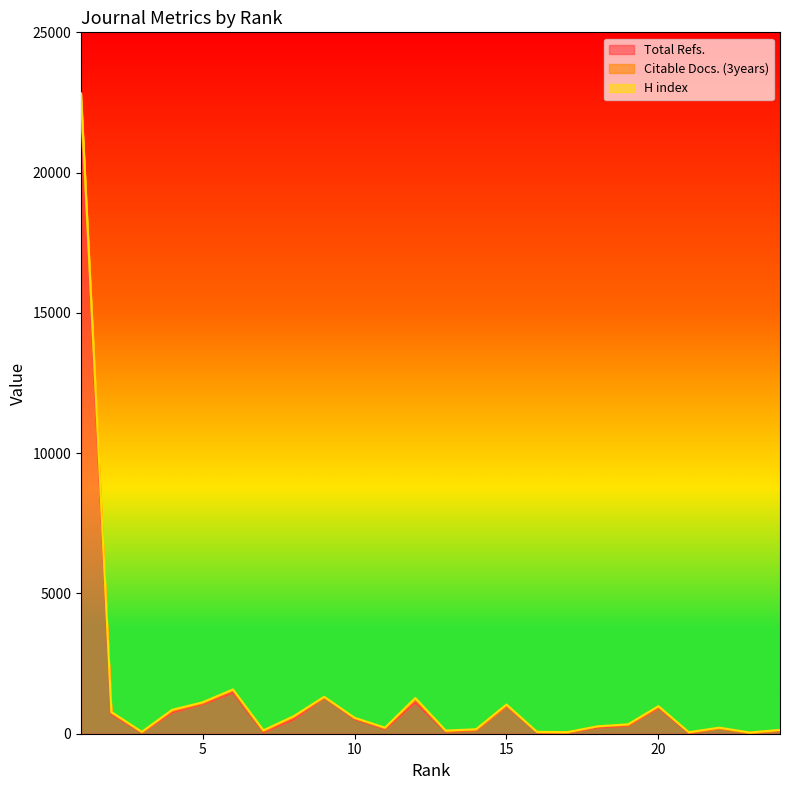

Reading left to right, transcribe all the data shown in this chart.

Total Refs.: 22168	694	44	759	1058	1465	59	514	1290	522	170	1115	78	122	981	50	38	220	289	914	25	192	31	115
Citable Docs. (3years): 479	44	9	53	29	75	29	74	10	25	26	106	13	16	20	8	6	35	19	31	20	1	1	4
H index: 179	35	13	40	32	38	33	37	16	22	19	51	19	22	40	10	12	9	27	37	7	23	11	17